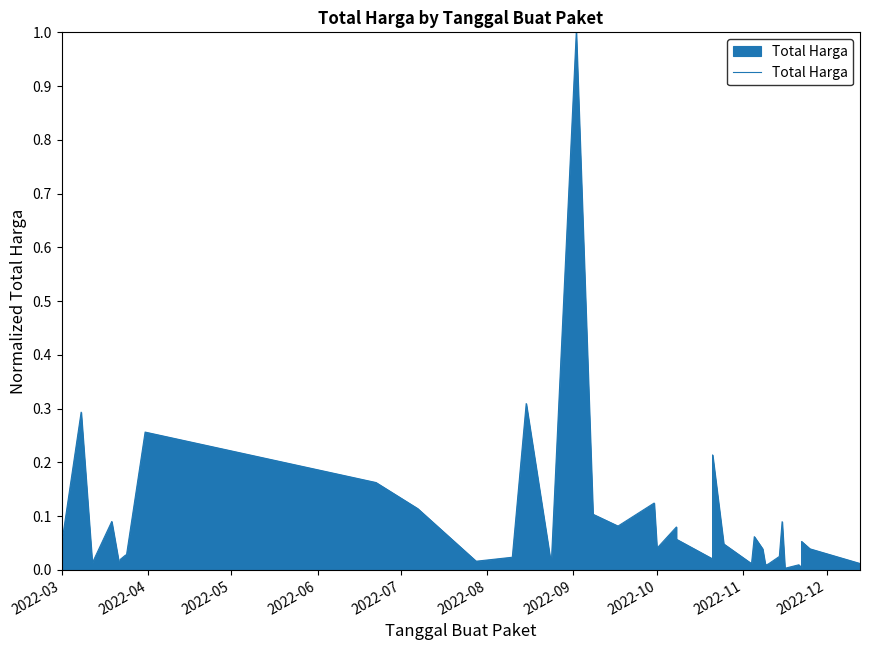

Does the chart display data point markers on the line(s)?

No